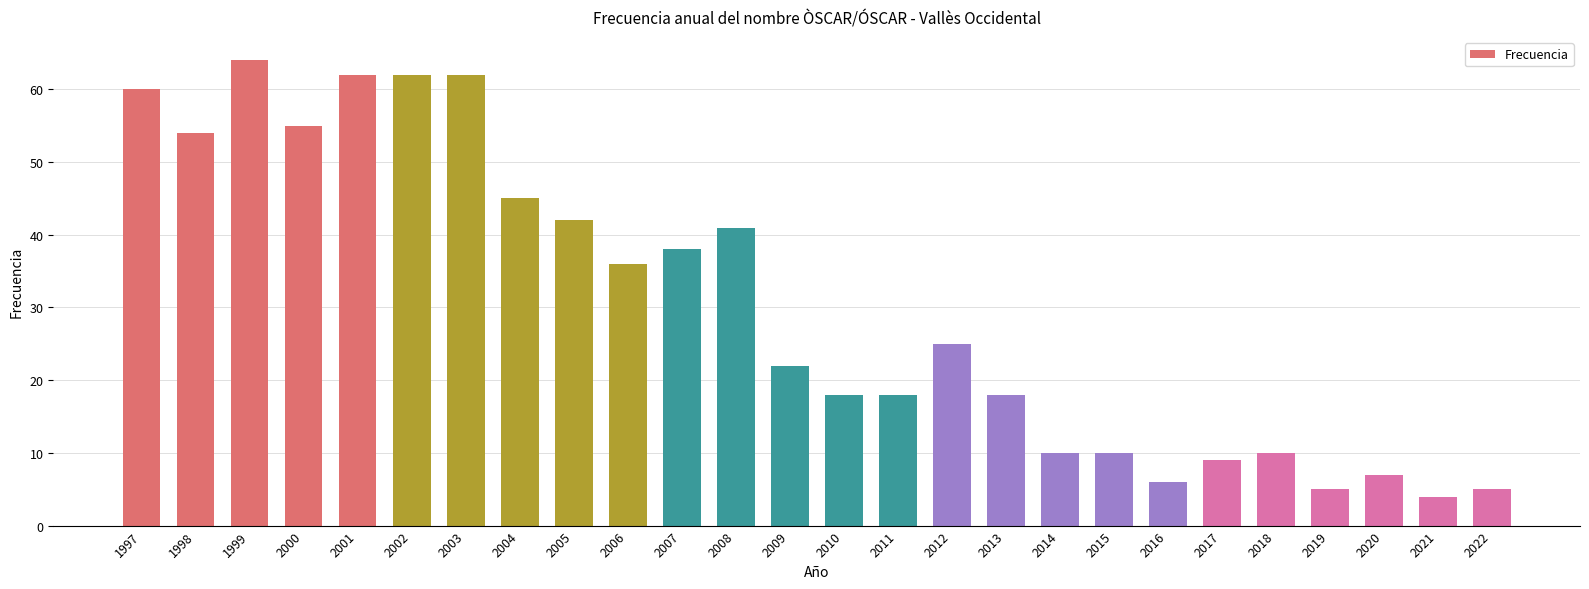

What is the maximum value shown in the chart?

64